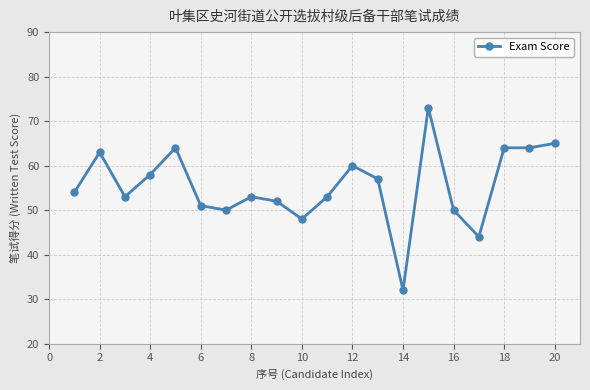

What is the sum of all values?

1108